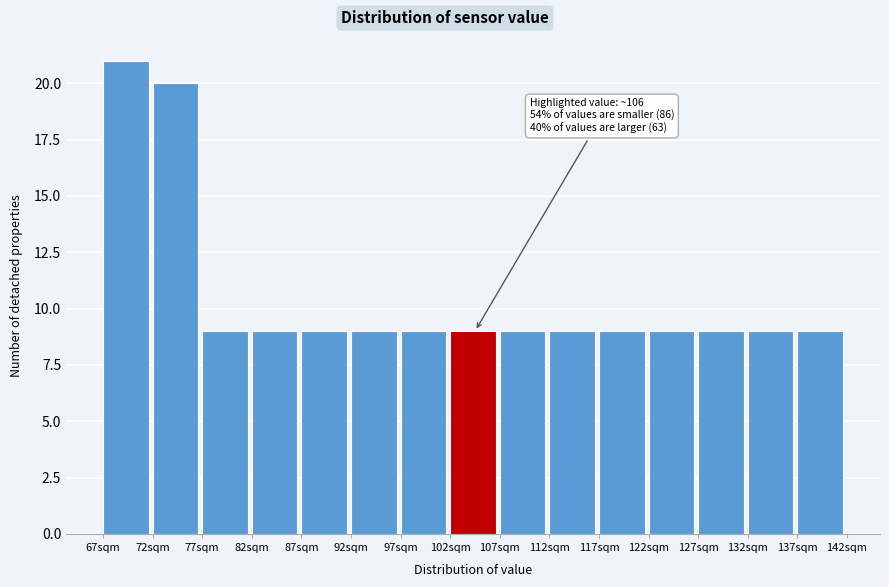

Which range on the x-axis has the tallest bar?

67 to 72